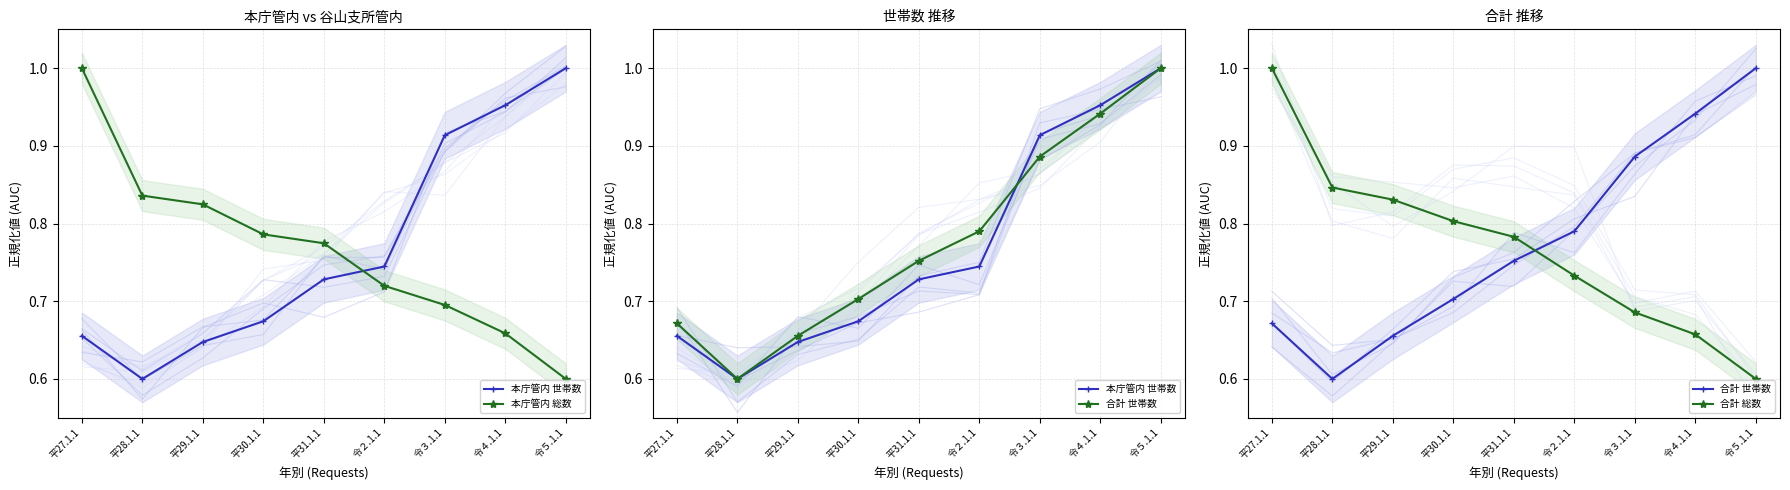

What is the sum of all 本庁管内 総数 values?

6.9